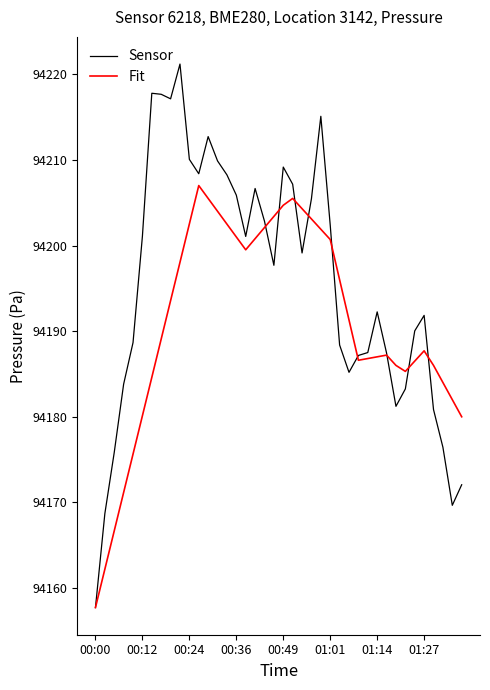

Which series has the largest range (max minus min)?

Sensor